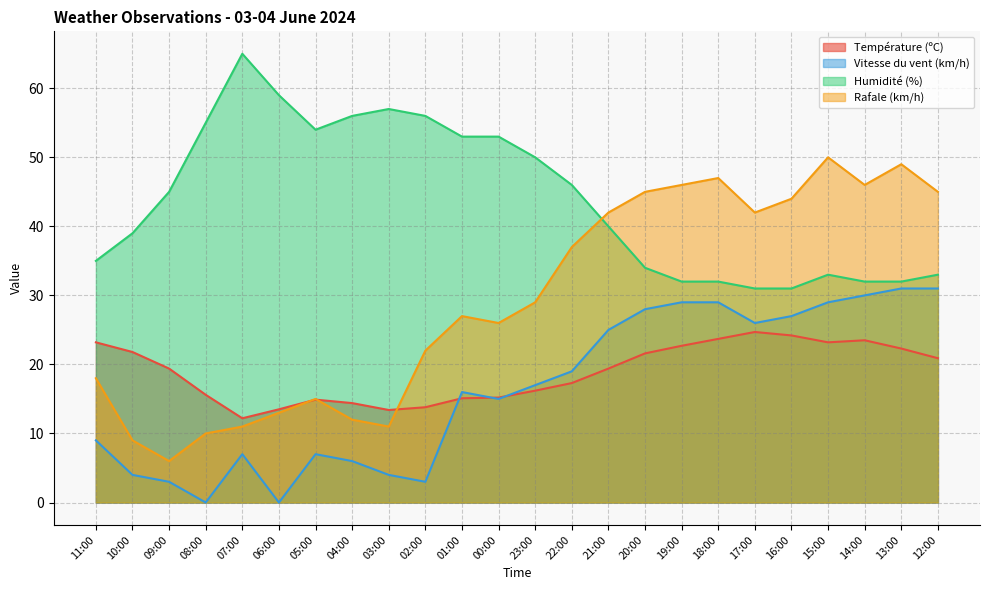

Reading left to right, list all the values displayed in this chart.

Température (ºC): 11:00=23.2	10:00=21.8	09:00=19.4	08:00=15.6	07:00=12.2	06:00=13.5	05:00=14.9	04:00=14.4	03:00=13.4	02:00=13.8	01:00=15.1	00:00=15.2	23:00=16.2	22:00=17.3	21:00=19.4	20:00=21.6	19:00=22.7	18:00=23.7	17:00=24.7	16:00=24.2	15:00=23.2	14:00=23.5	13:00=22.3	12:00=20.9
Vitesse du vent (km/h): 11:00=9.0	10:00=4.0	09:00=3.0	08:00=0.0	07:00=7.0	06:00=0.0	05:00=7.0	04:00=6.0	03:00=4.0	02:00=3.0	01:00=16.0	00:00=15.0	23:00=17.0	22:00=19.0	21:00=25.0	20:00=28.0	19:00=29.0	18:00=29.0	17:00=26.0	16:00=27.0	15:00=29.0	14:00=30.0	13:00=31.0	12:00=31.0
Humidité (%): 11:00=35.0	10:00=39.0	09:00=45.0	08:00=55.0	07:00=65.0	06:00=59.0	05:00=54.0	04:00=56.0	03:00=57.0	02:00=56.0	01:00=53.0	00:00=53.0	23:00=50.0	22:00=46.0	21:00=40.0	20:00=34.0	19:00=32.0	18:00=32.0	17:00=31.0	16:00=31.0	15:00=33.0	14:00=32.0	13:00=32.0	12:00=33.0
Rafale (km/h): 11:00=18.0	10:00=9.0	09:00=6.0	08:00=10.0	07:00=11.0	06:00=13.0	05:00=15.0	04:00=12.0	03:00=11.0	02:00=22.0	01:00=27.0	00:00=26.0	23:00=29.0	22:00=37.0	21:00=42.0	20:00=45.0	19:00=46.0	18:00=47.0	17:00=42.0	16:00=44.0	15:00=50.0	14:00=46.0	13:00=49.0	12:00=45.0